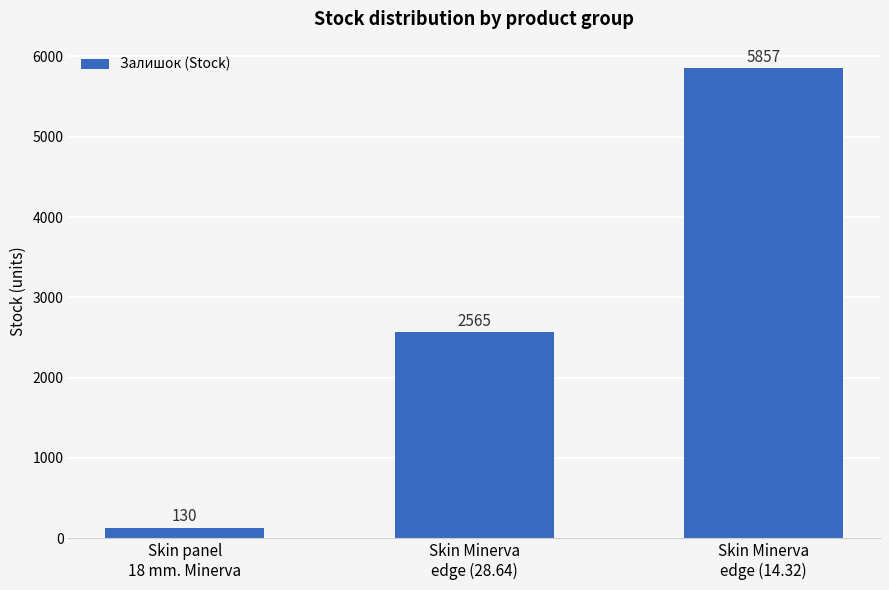

At which label is the value closest to 2993?

Skin Minerva
edge (28.64)